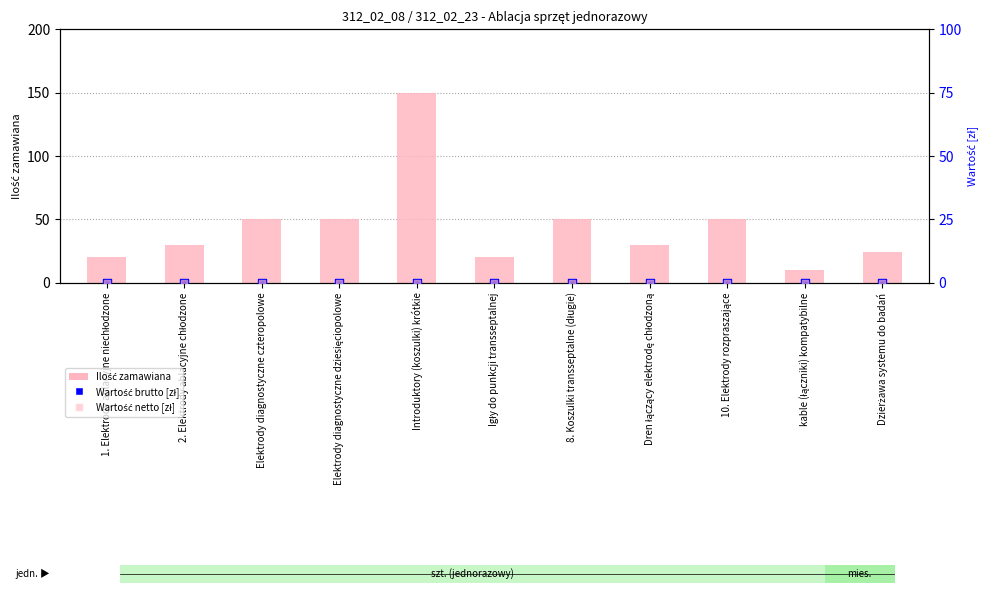

Is the value of Wartość netto [zł] at Dzierżawa systemu do badań greater than the value of Wartość brutto [zł] at Elektrody diagnostyczne dziesięciopolowe?

No